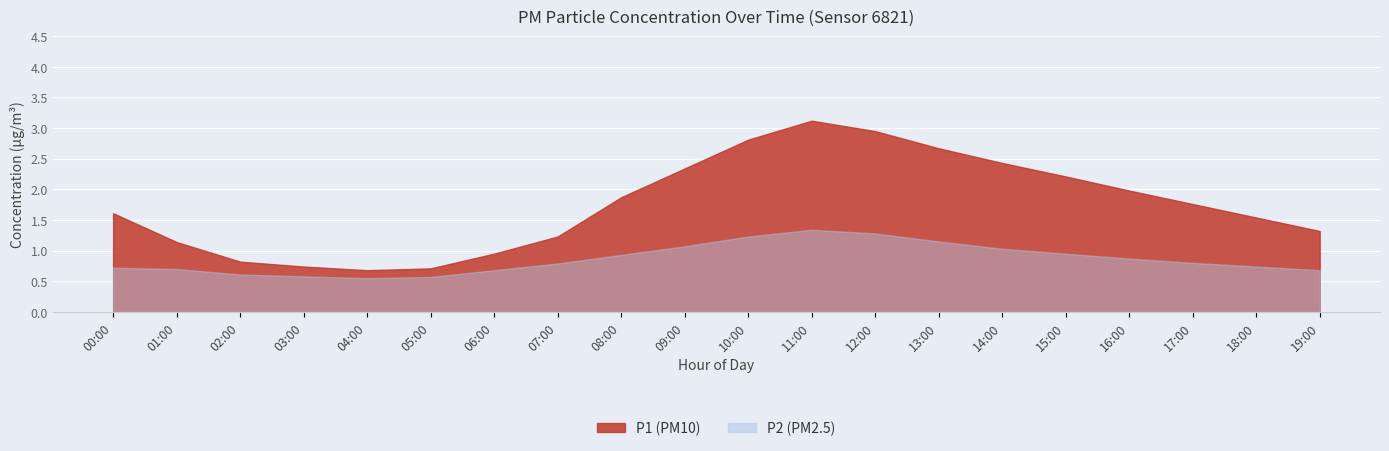

At which label is P2 closest to 0?

04:00